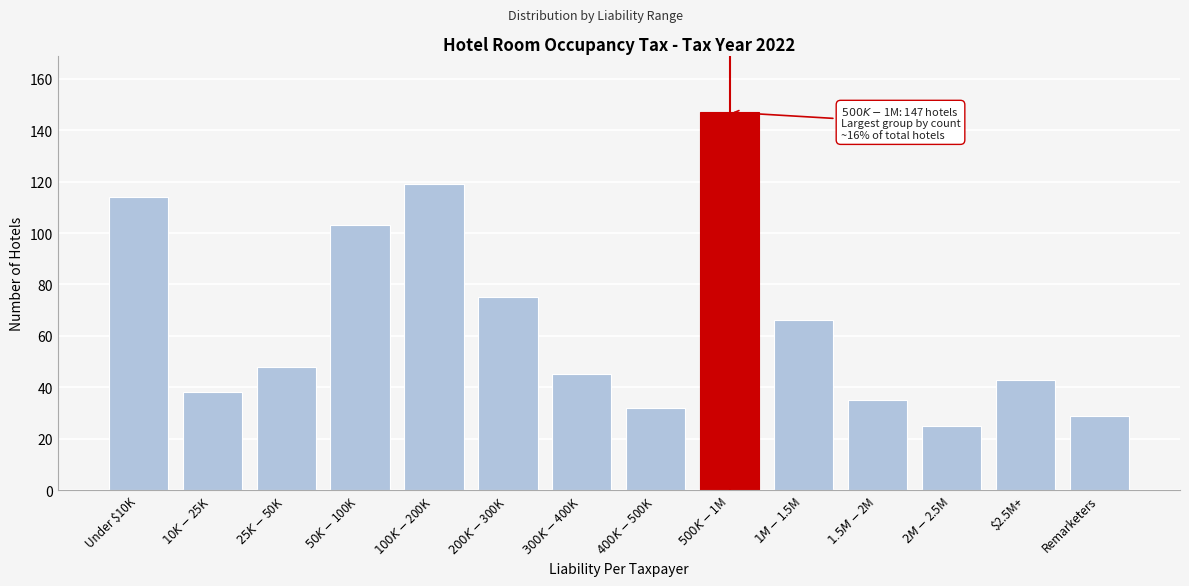

What is the value of the 9th bar from the left?

147